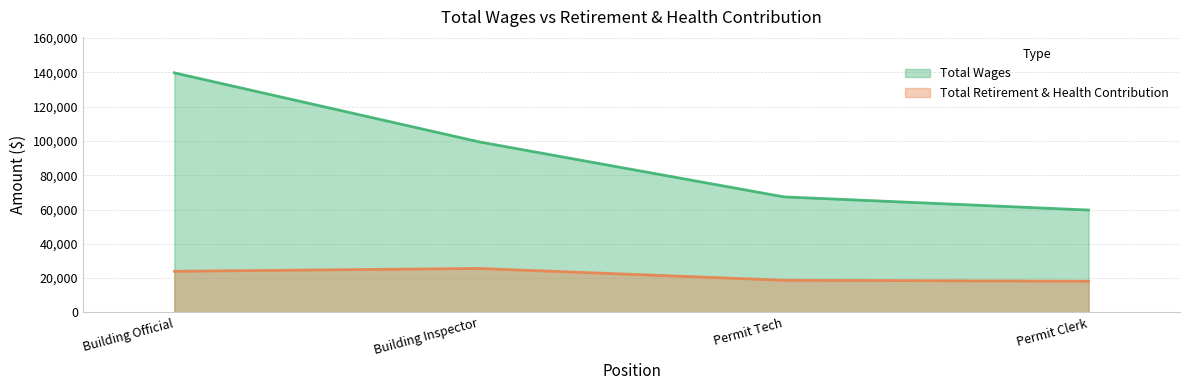

How many series are shown in this chart?

2